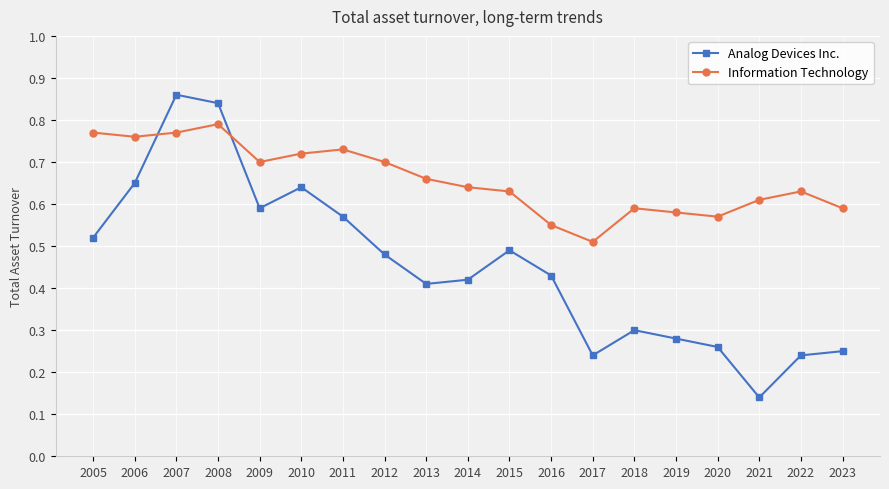

Is the value of Analog Devices Inc. at 2018 greater than the value of Information Technology at 2009?

No